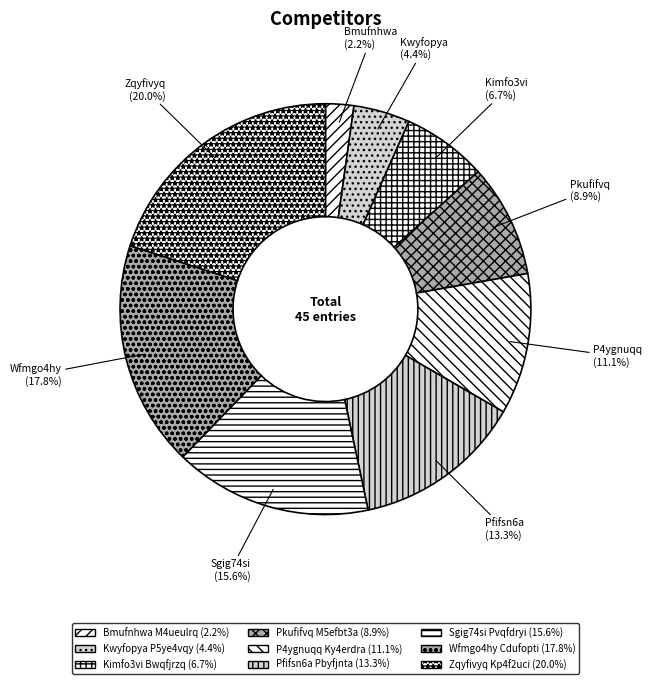

What percentage is the P4ygnuqq Ky4erdra slice, to the nearest percent?

11%